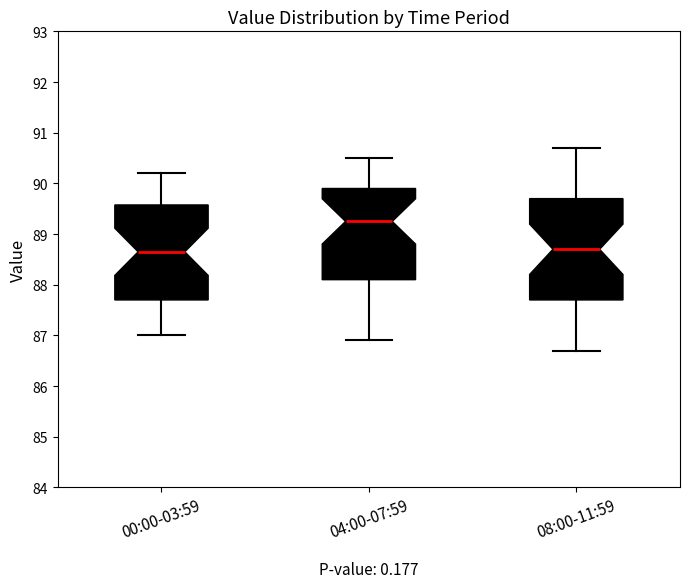

Where does the median line of the box for 04:00-07:59 sit on the y-axis? The values are not printed on the chart, so give them approximately, as read against the axis.

89.3